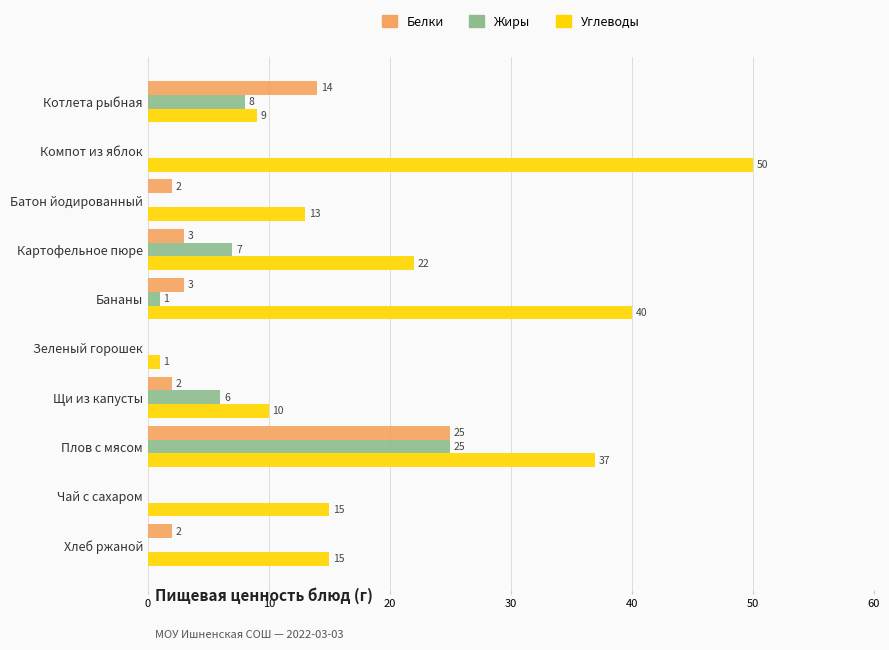

Which series has the largest total across all categories?

Углеводы